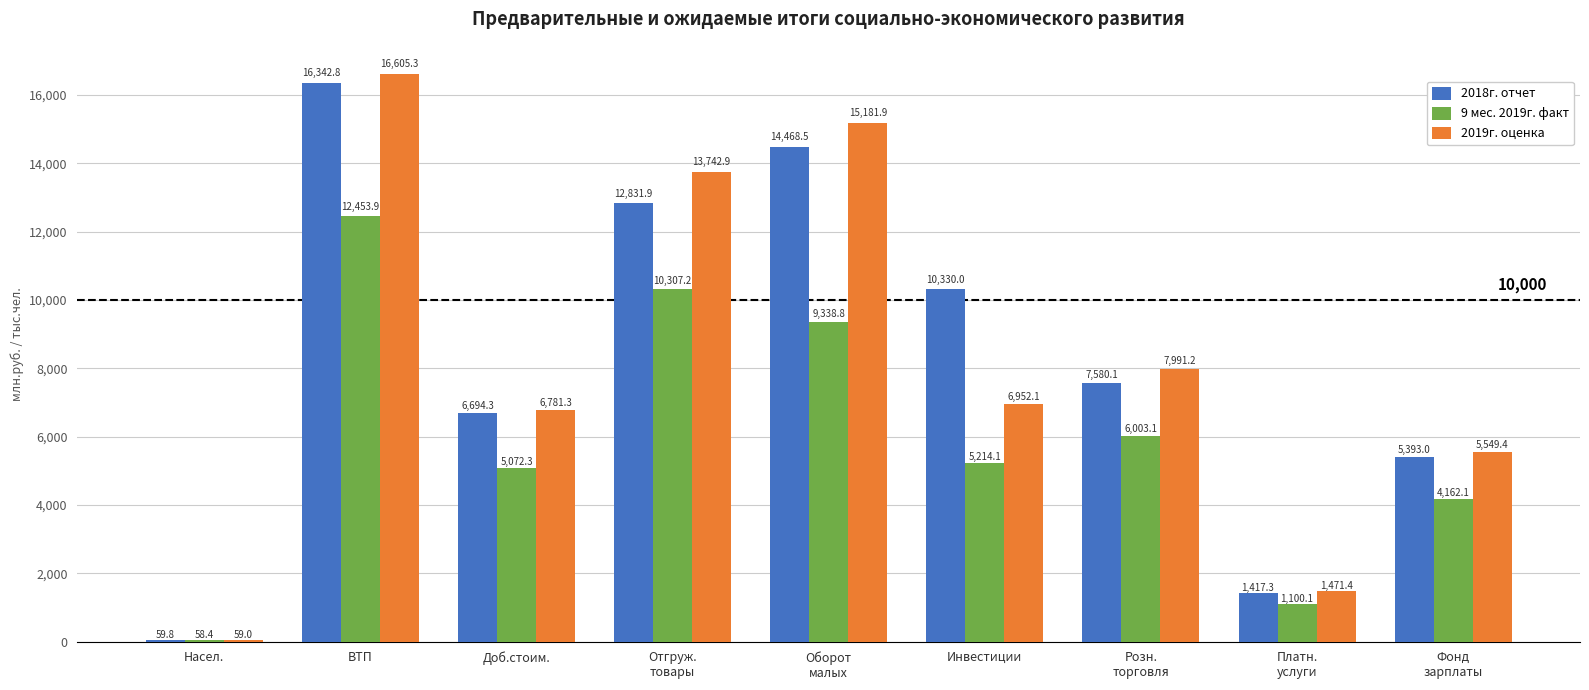

What is the difference between the highest and lowest values at Насел.?

1.4